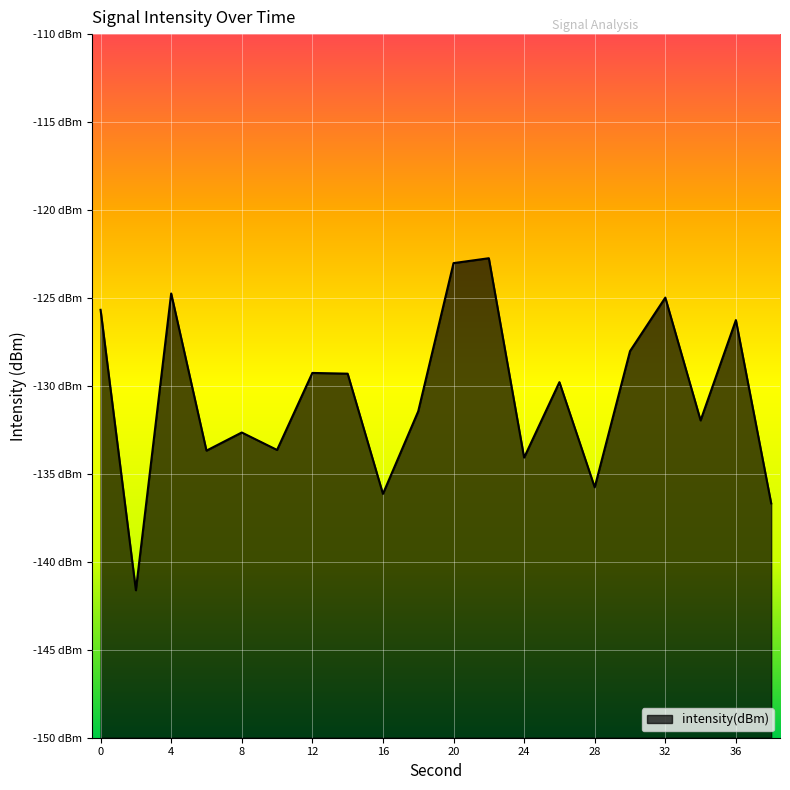

What is the change in value from 0 to 4?

+0.9